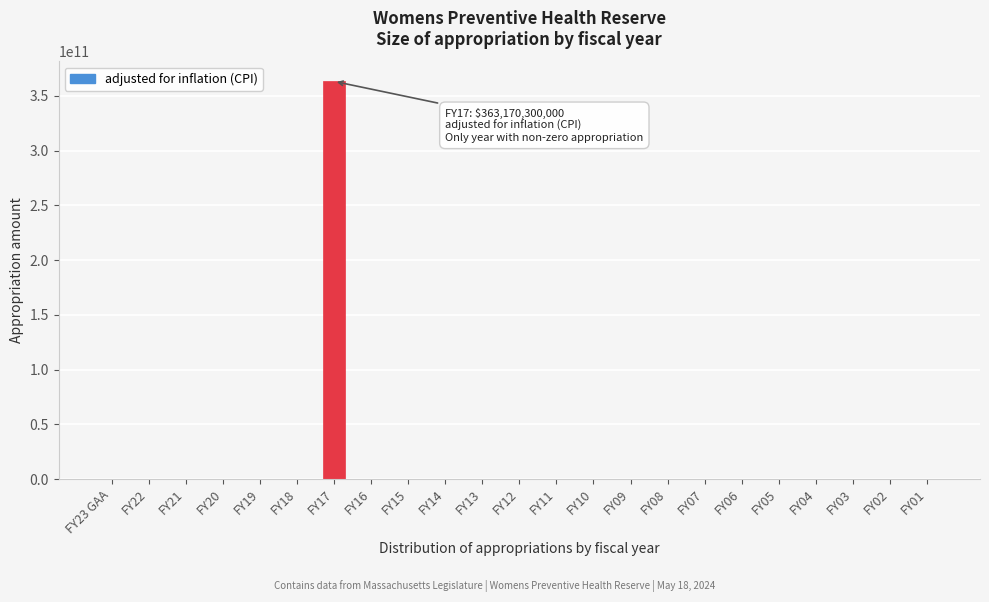

Reading right to left, transcribe all the data shown in this chart.

FY01=0	FY02=0	FY03=0	FY04=0	FY05=0	FY06=0	FY07=0	FY08=0	FY09=0	FY10=0	FY11=0	FY12=0	FY13=0	FY14=0	FY15=0	FY16=0	FY17=363170300000	FY18=0	FY19=0	FY20=0	FY21=0	FY22=0	FY23 GAA=0